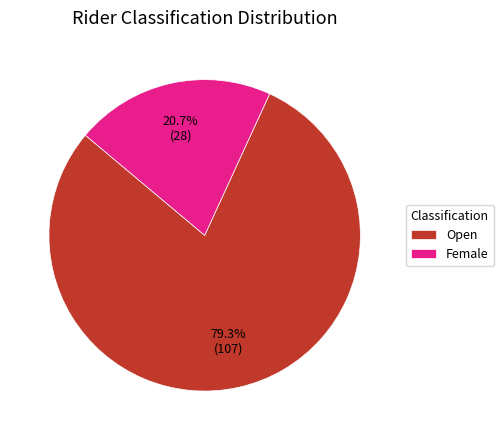

To the nearest percent, what percentage of the pie is Open?

79%